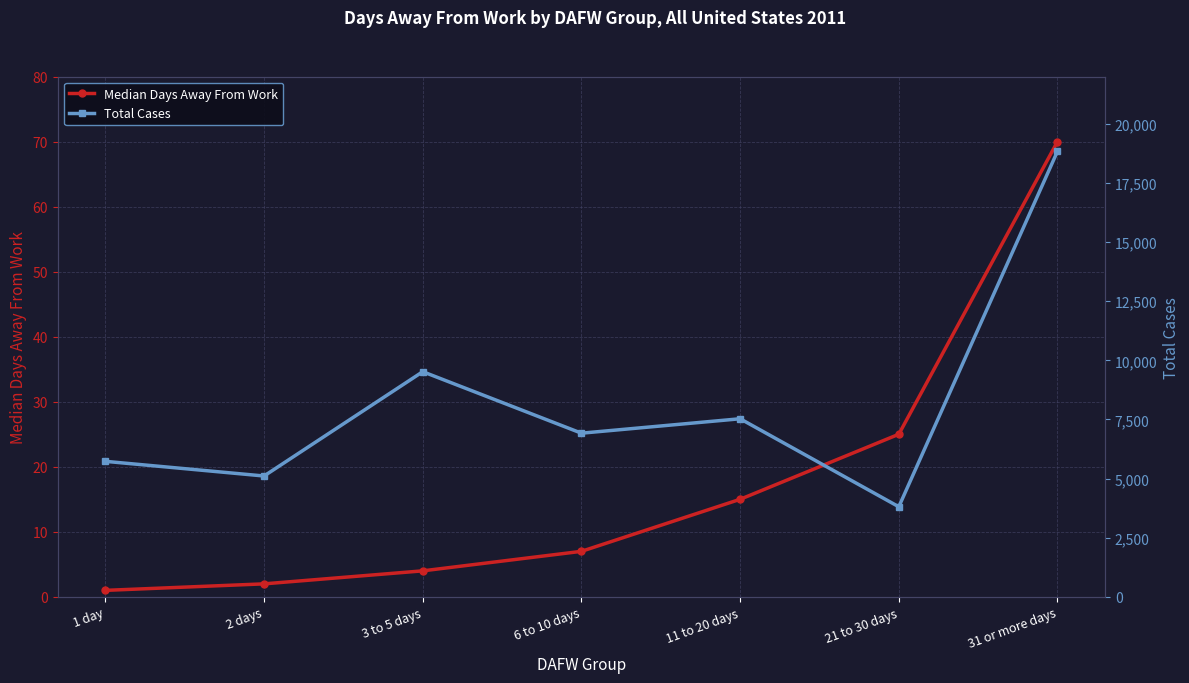

List the series in order of their peak value, highest first.

Total Cases, Median Days Away From Work